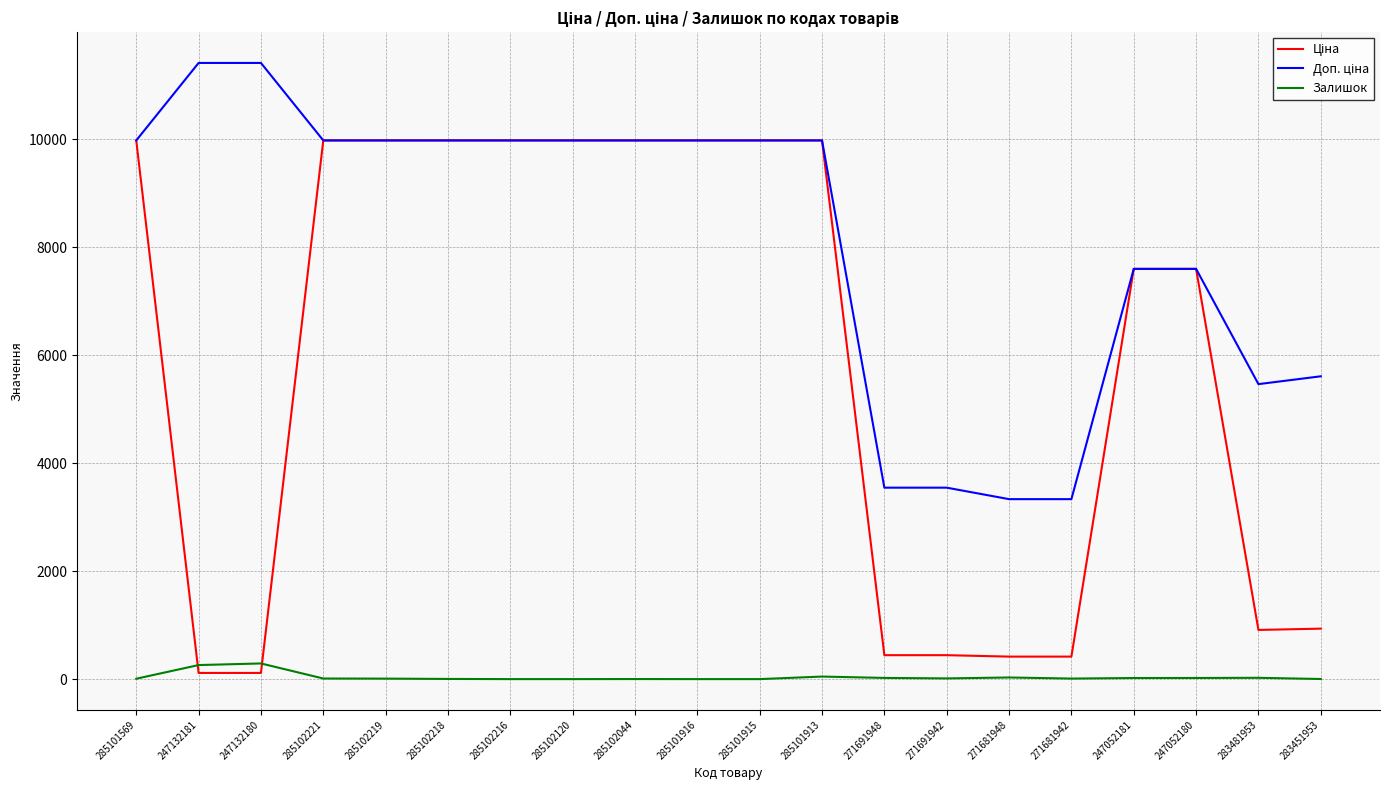

Is it true that Залишок equals 3.0 at 285102218?

True